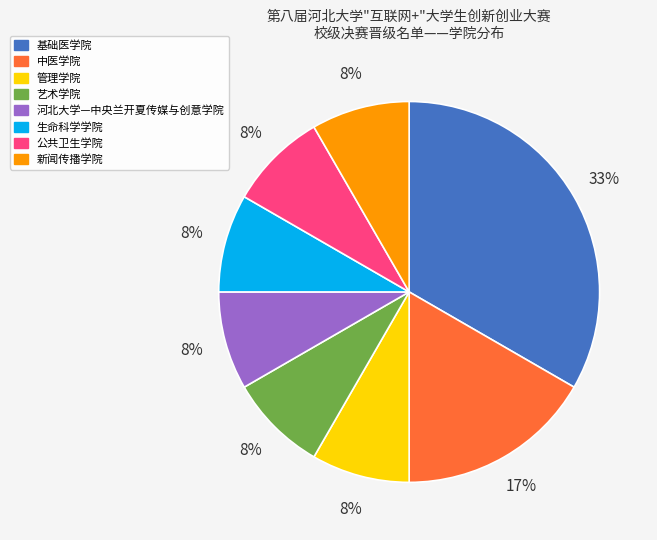

Does any single category account for the majority?

No